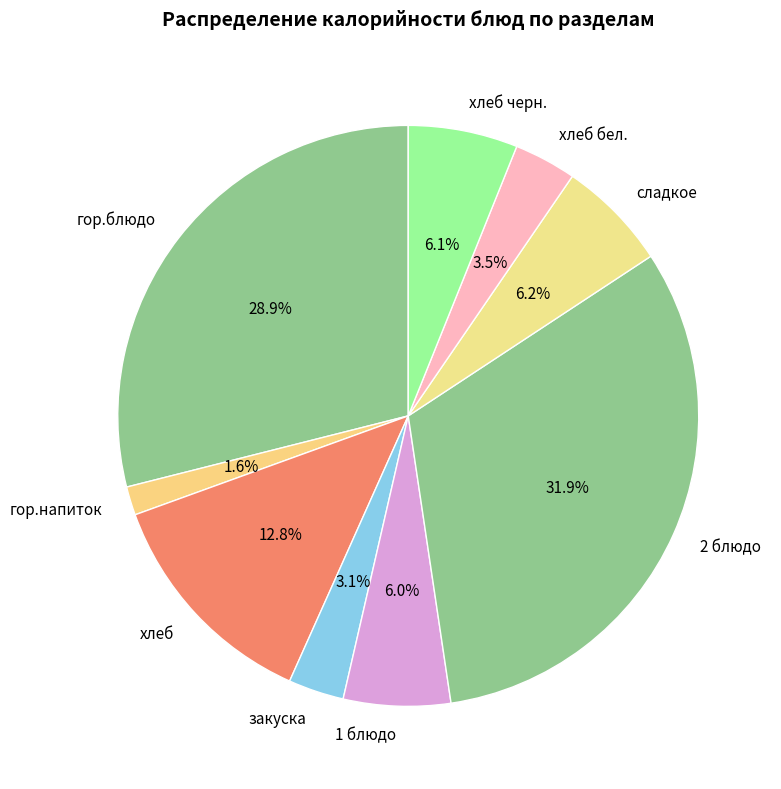

How many segments does this pie chart have?

9